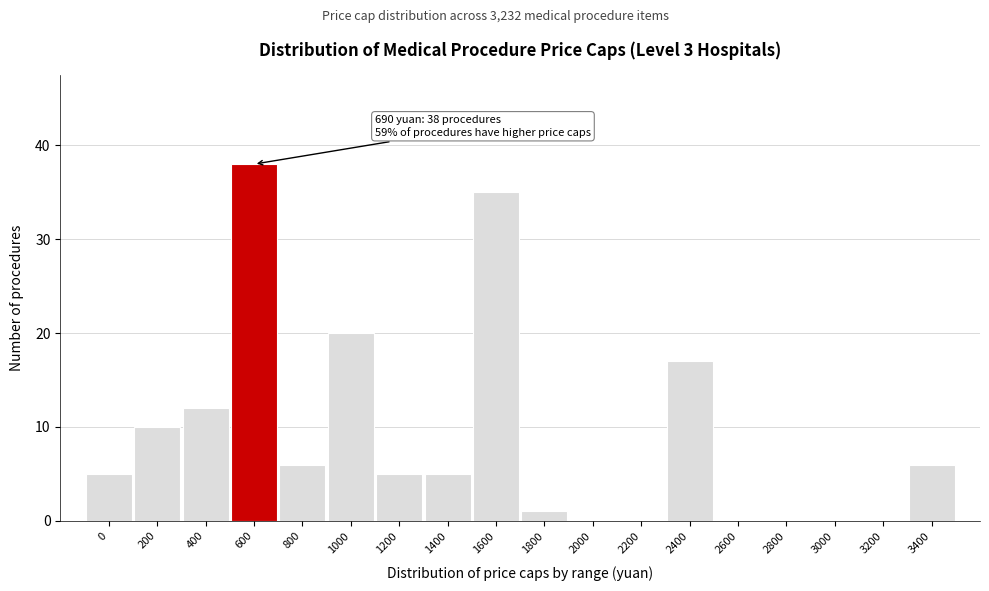

Reading left to right, extract all data points from this chart.

0=5	200=10	400=12	600=38	800=6	1000=20	1200=5	1400=5	1600=35	1800=1	2000=0	2200=0	2400=17	2600=0	2800=0	3000=0	3200=0	3400=6